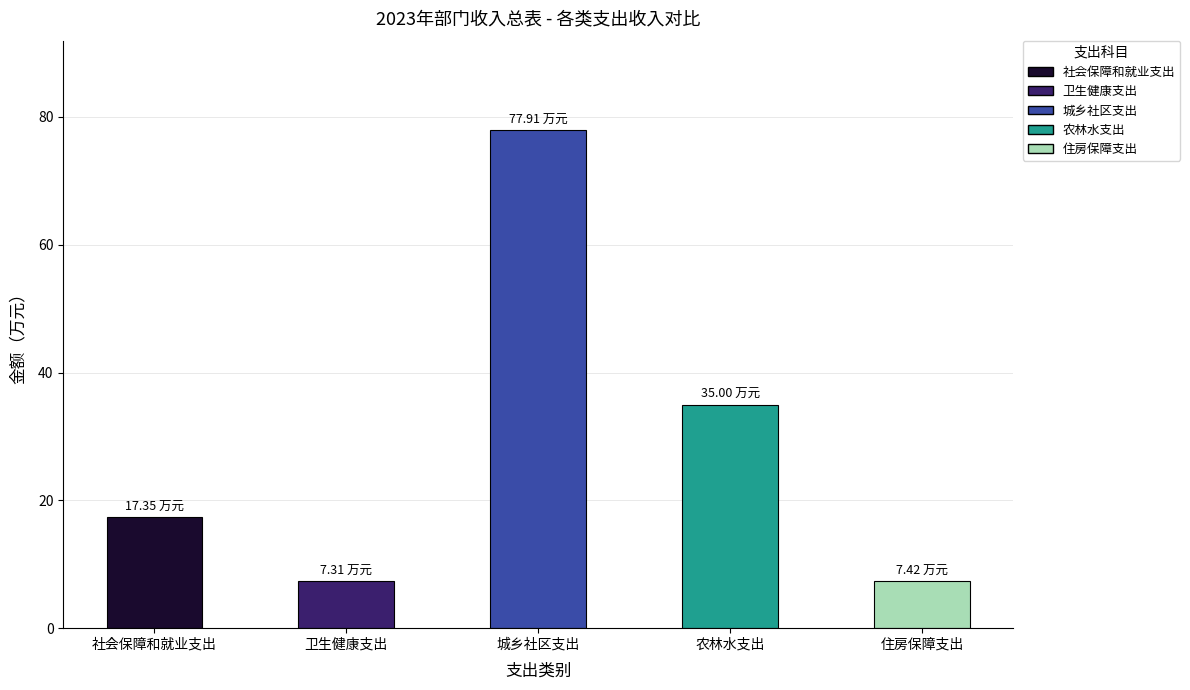

What is the difference between the values at 卫生健康支出 and 社会保障和就业支出?

10.0